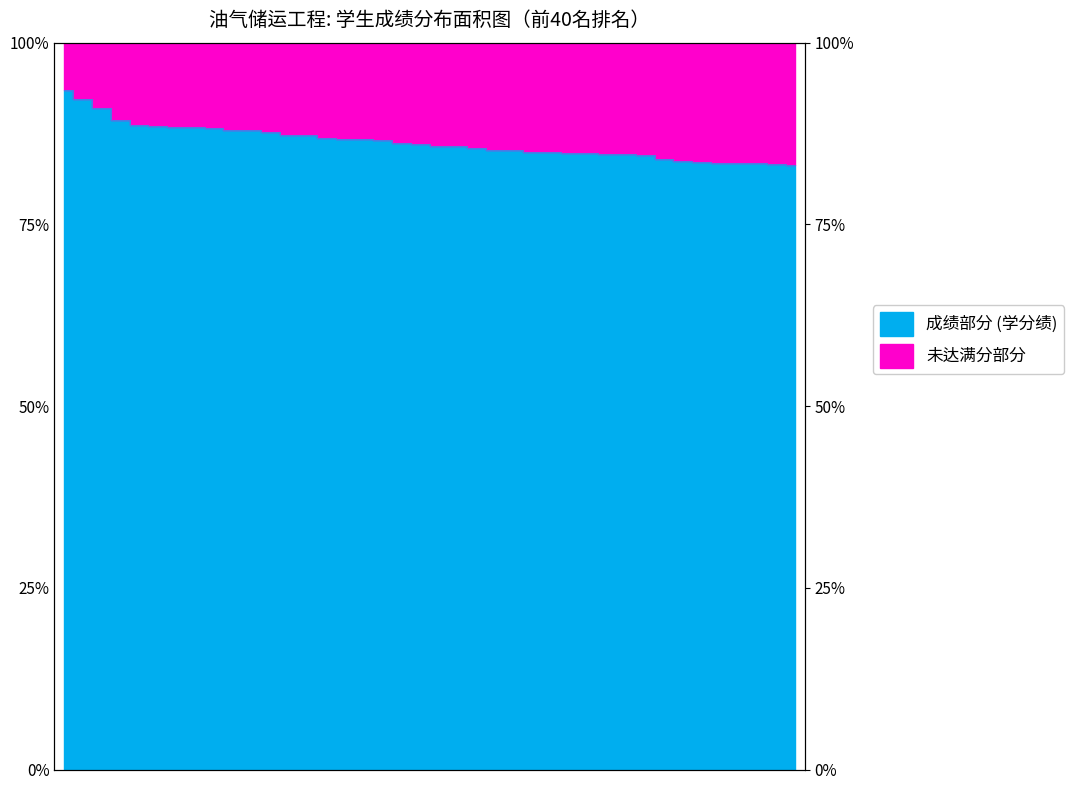

What is the smallest value displayed?

83.2